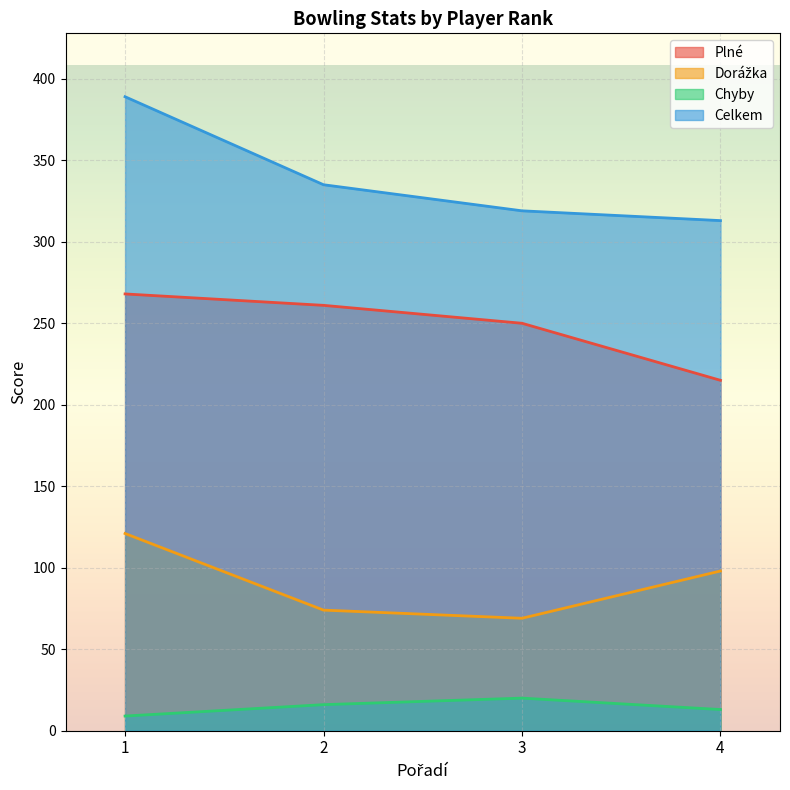

True or false: Plné has more than 0 interior local peaks.

False